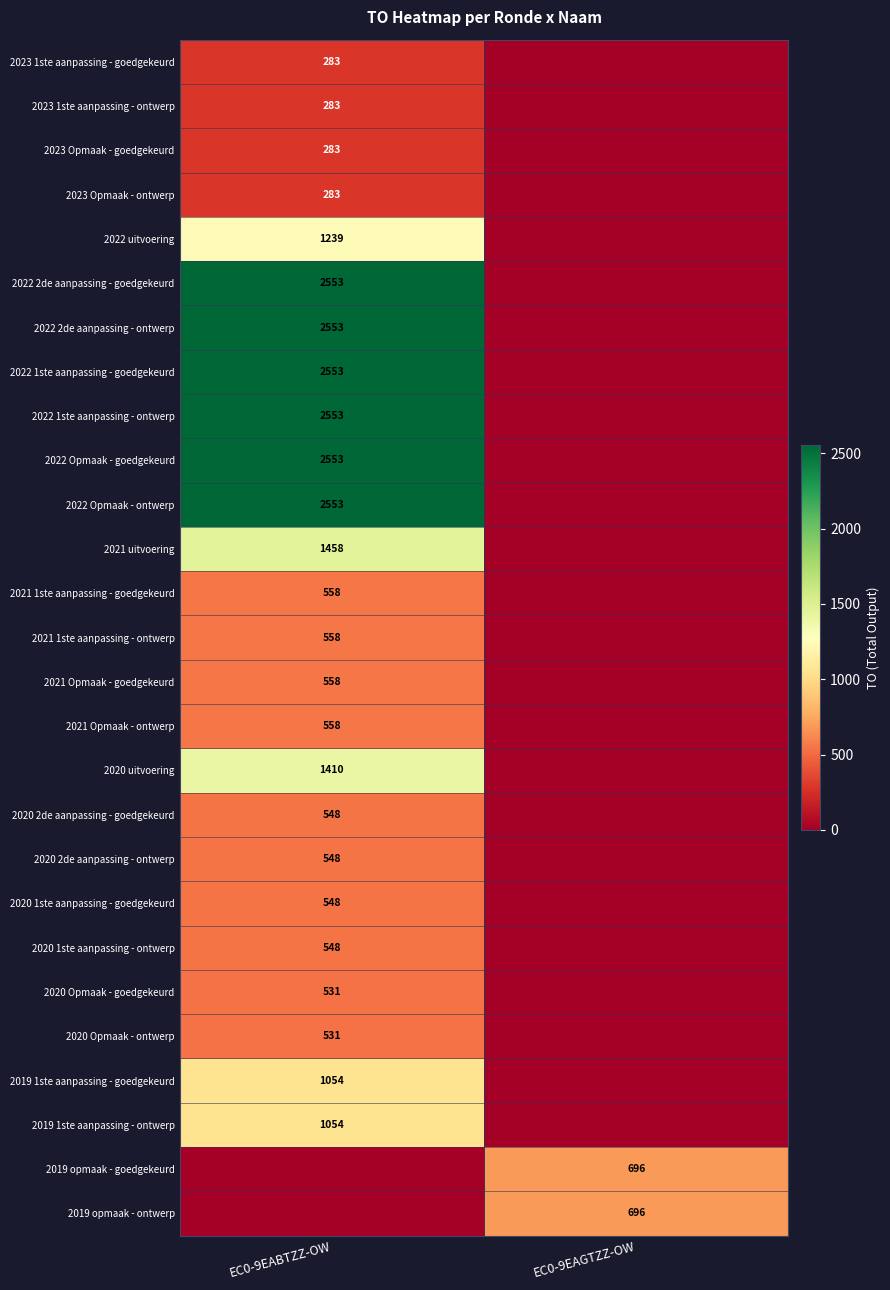

Between EC0-9EAGTZZ-OW and EC0-9EABTZZ-OW, which is larger?

EC0-9EABTZZ-OW